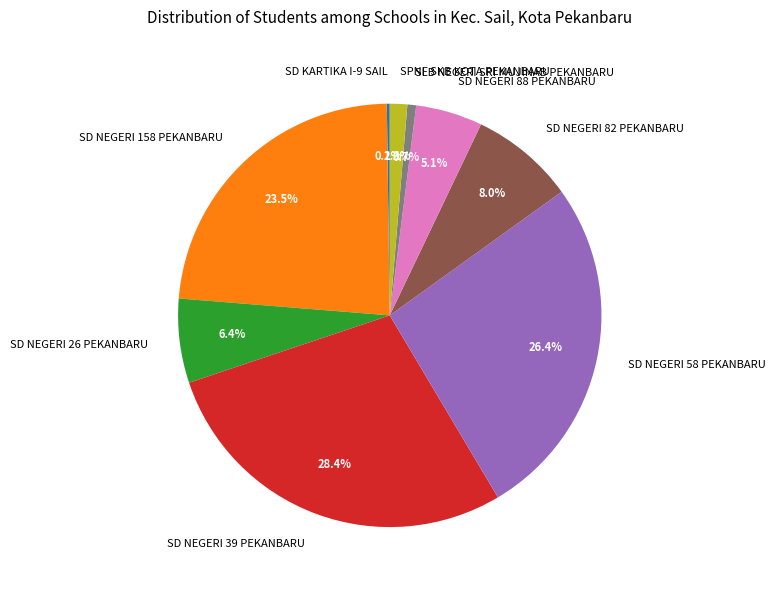

Combined, do SD NEGERI 82 PEKANBARU and SPNF SKB KOTA PEKANBARU account for over 50%?

No